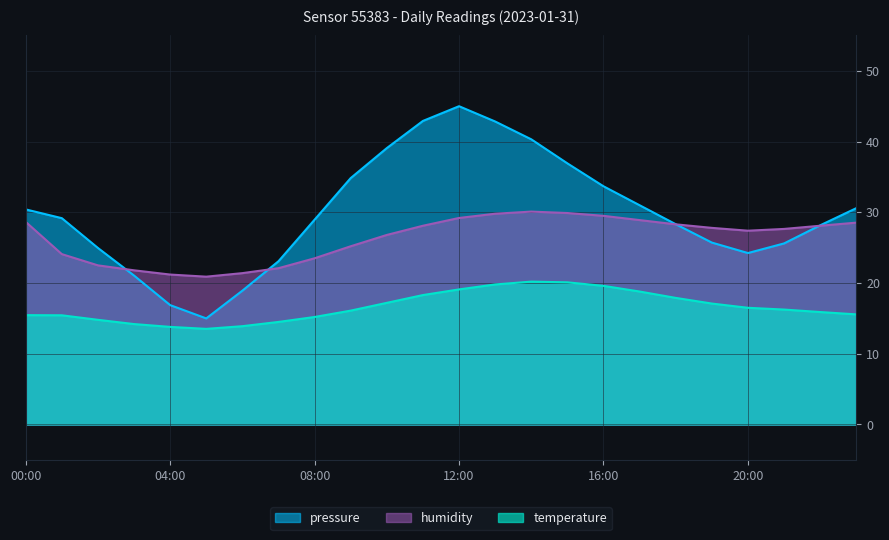

How many categories are shown in the chart?

24